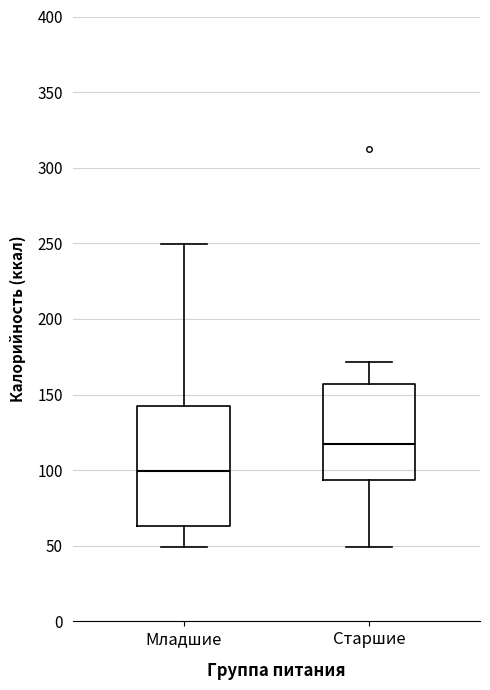

Which box has the highest median line?

Старшие